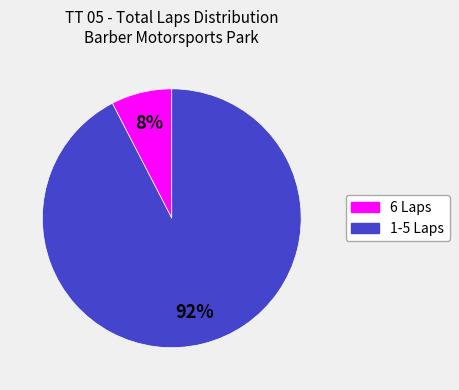

Is there any slice that represents more than half of the pie?

Yes